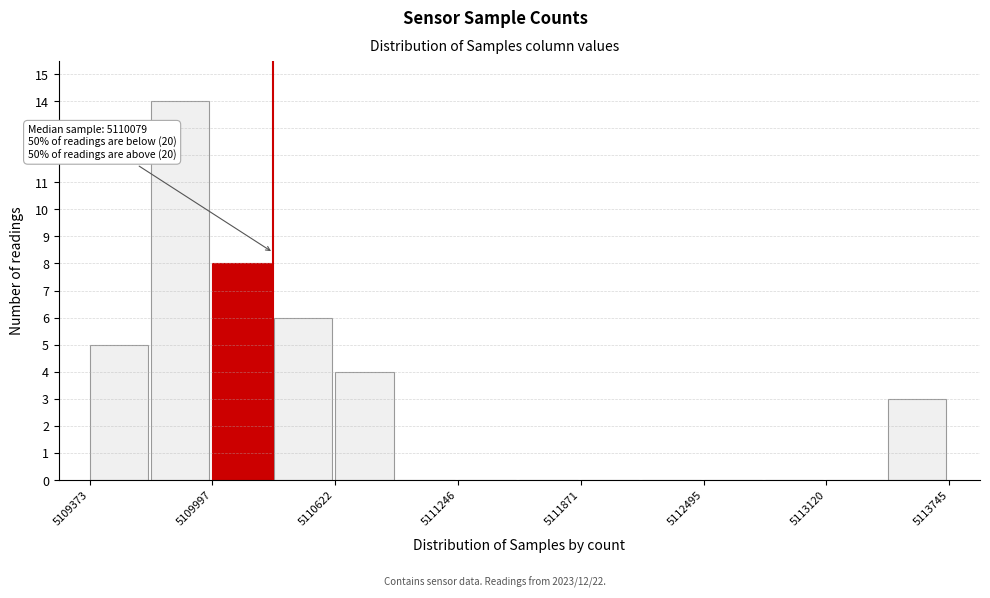

Around what value on the x-axis is the tallest bar? Give the approximate position of its centre, as read against the axis.

5109800